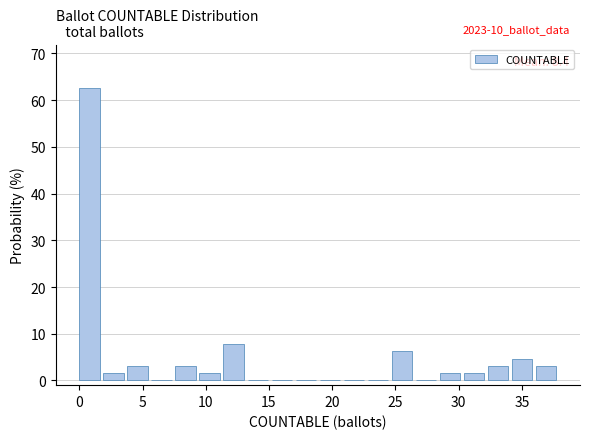

Read against the x-axis, roughly where is the centre of the tallest bar?

1.0